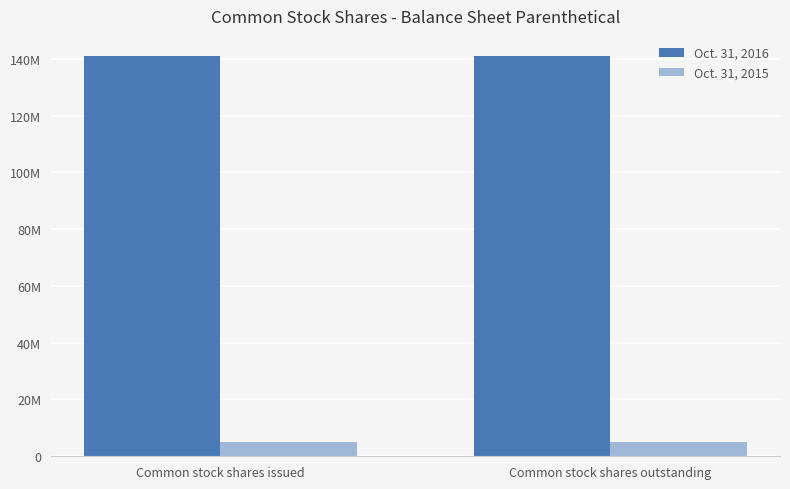

What are all the series names shown in the legend?

Oct. 31, 2016, Oct. 31, 2015